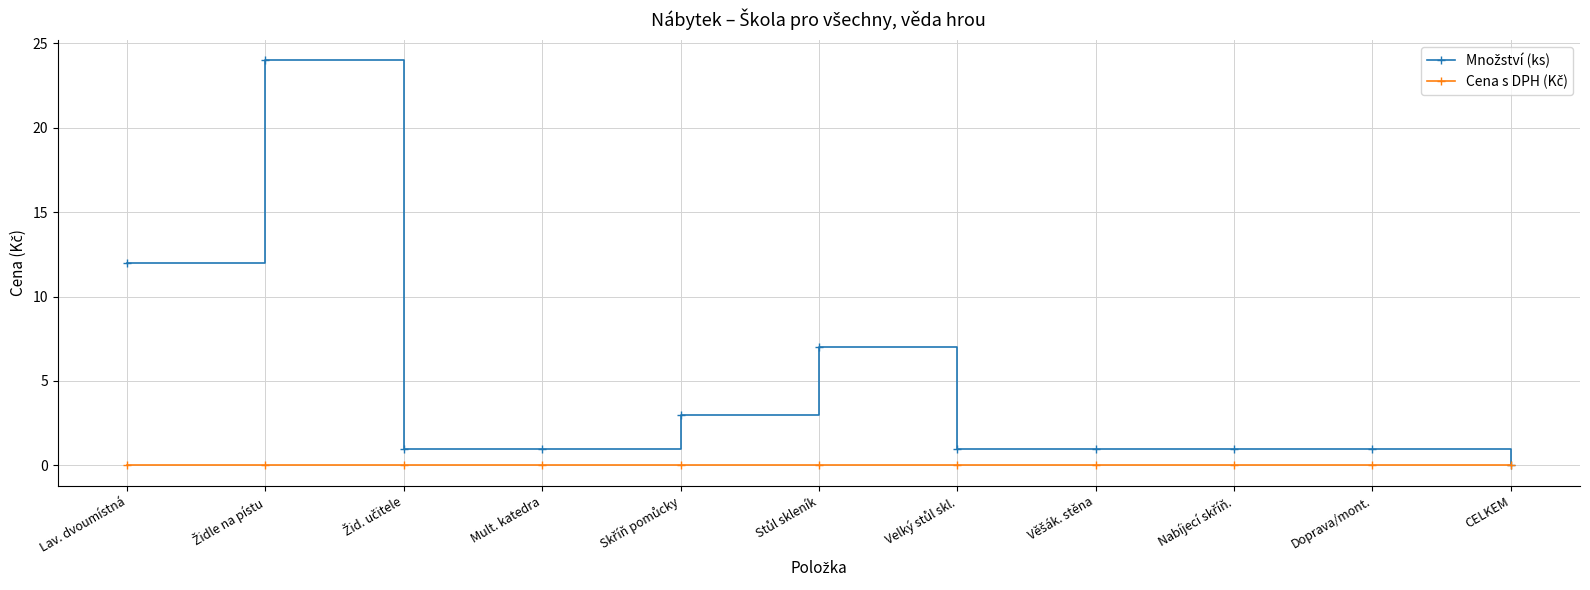

True or false: Cena s DPH (Kč) has more than 2 points higher than both neighbors.

False